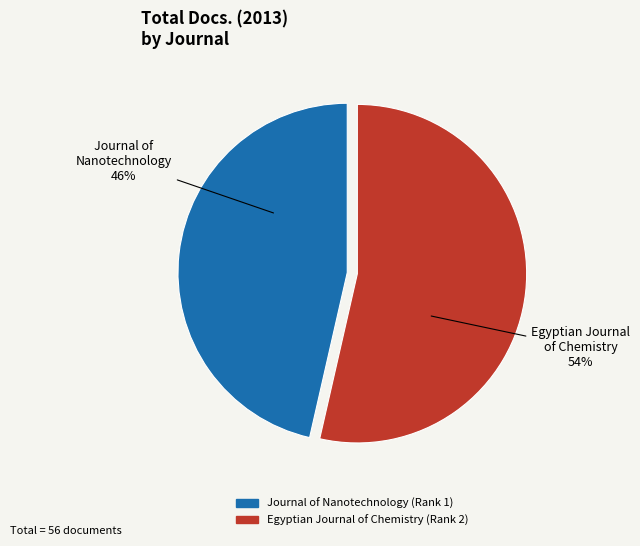

Which slice is the smallest?

Journal of Nanotechnology (Rank 1)